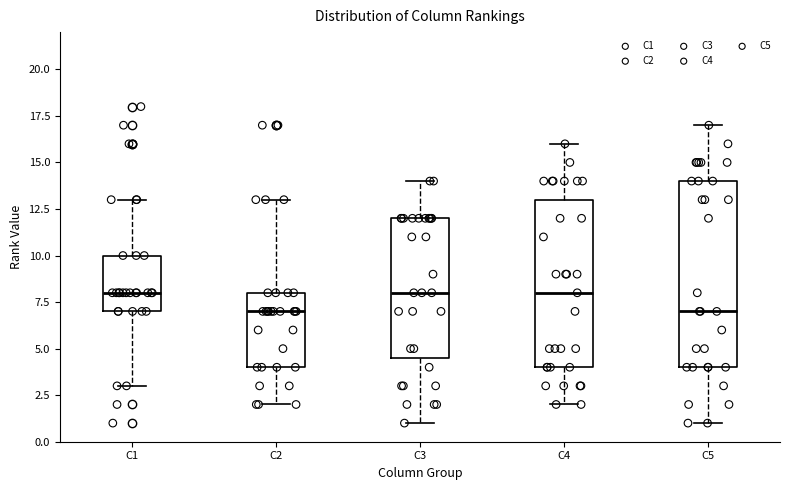

Where is the lower edge of the box for C2 on the y-axis? The values are not printed on the chart, so give them approximately, as read against the axis.

4.0